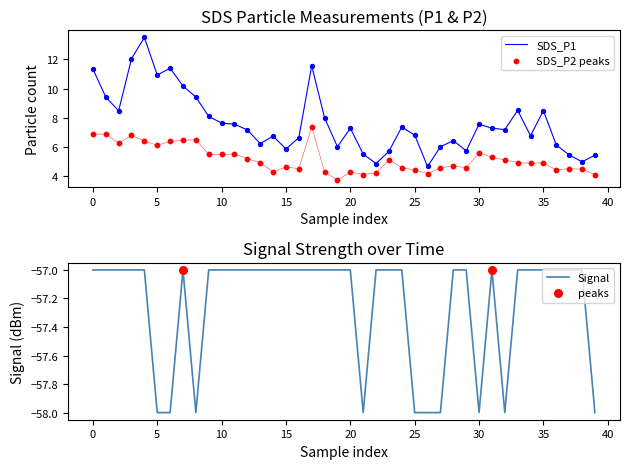

Which series contains the lowest Y value?

Signal